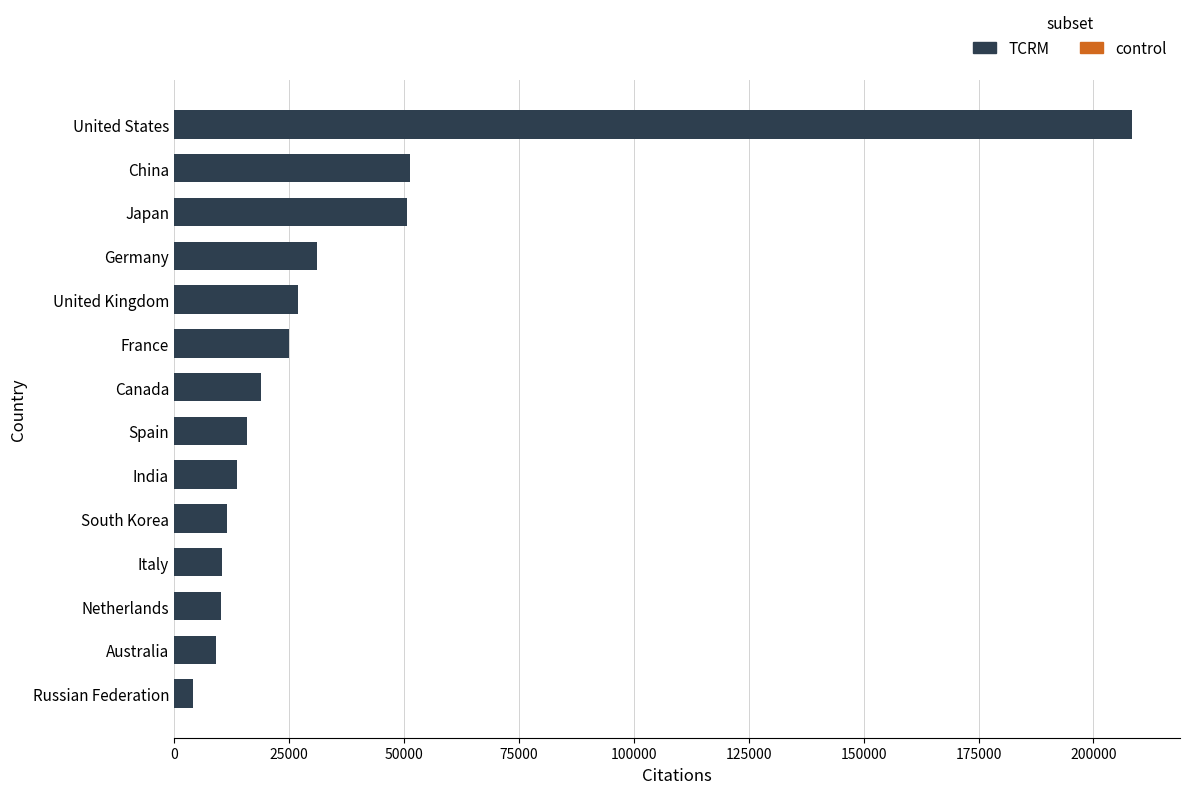

What value does the data have at Netherlands, to the nearest 100?

10200